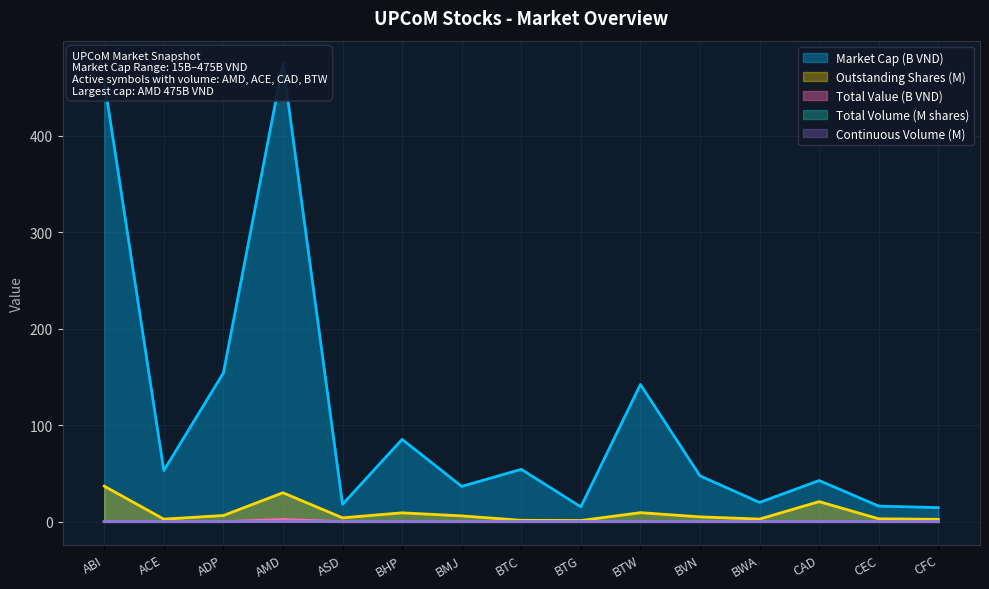

What are all the series names shown in the legend?

Market Cap, Total Volume, Total Value, Continuous Volume, Outstanding Shares